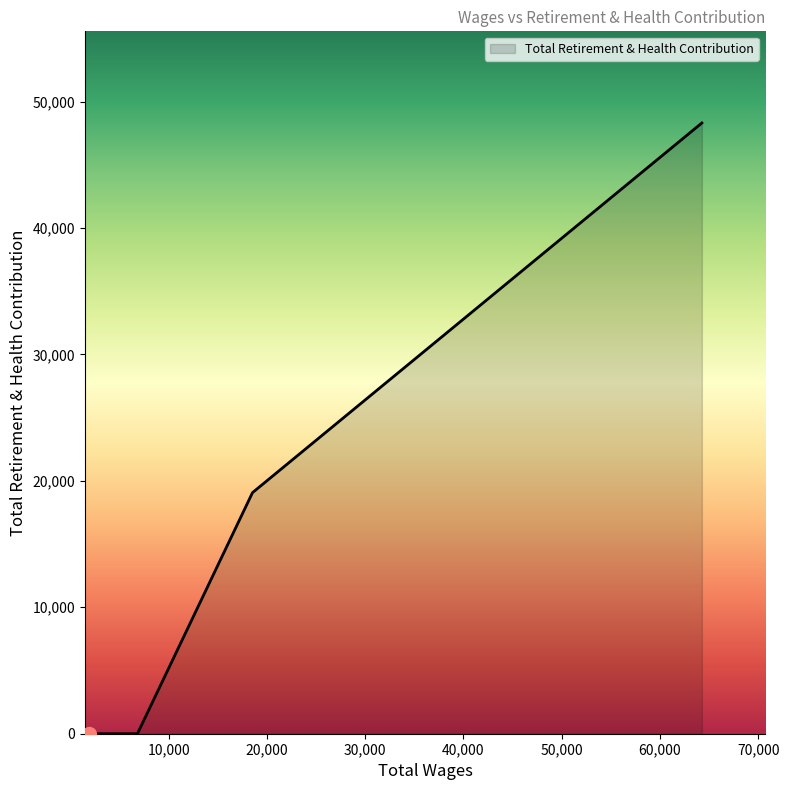

What is the difference between the second highest and second lowest values?

19068